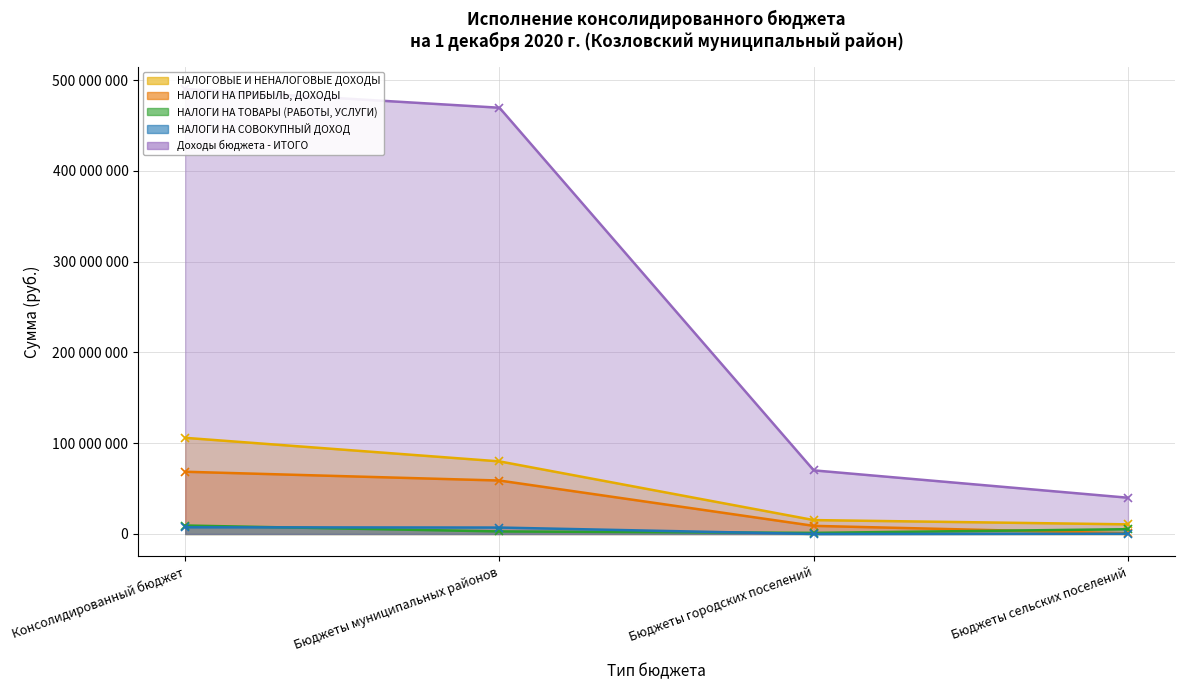

Count the number of data series in this chart.

5